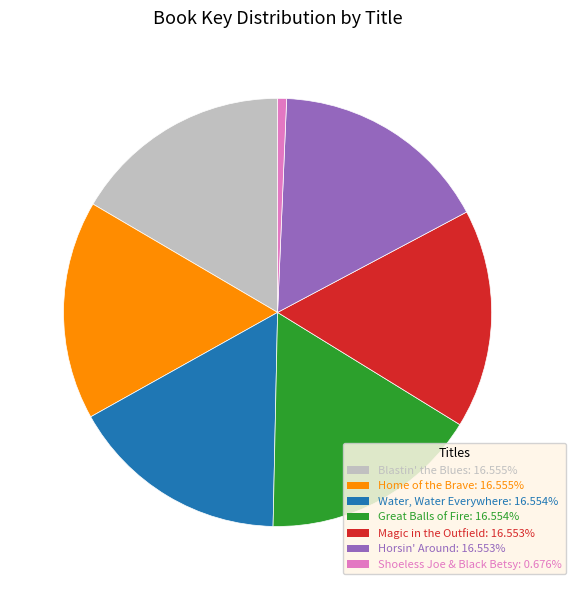

Is there any slice that represents more than half of the pie?

No